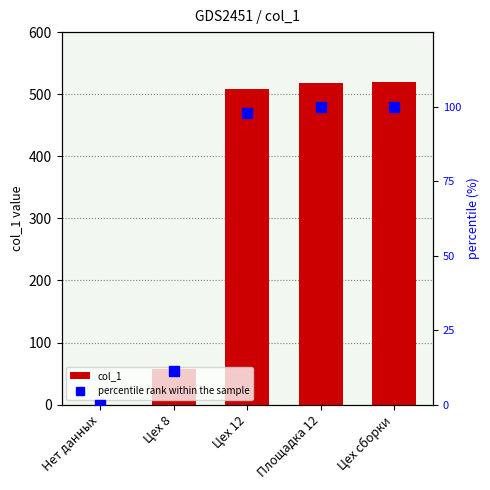

How many data points does each series have?

5